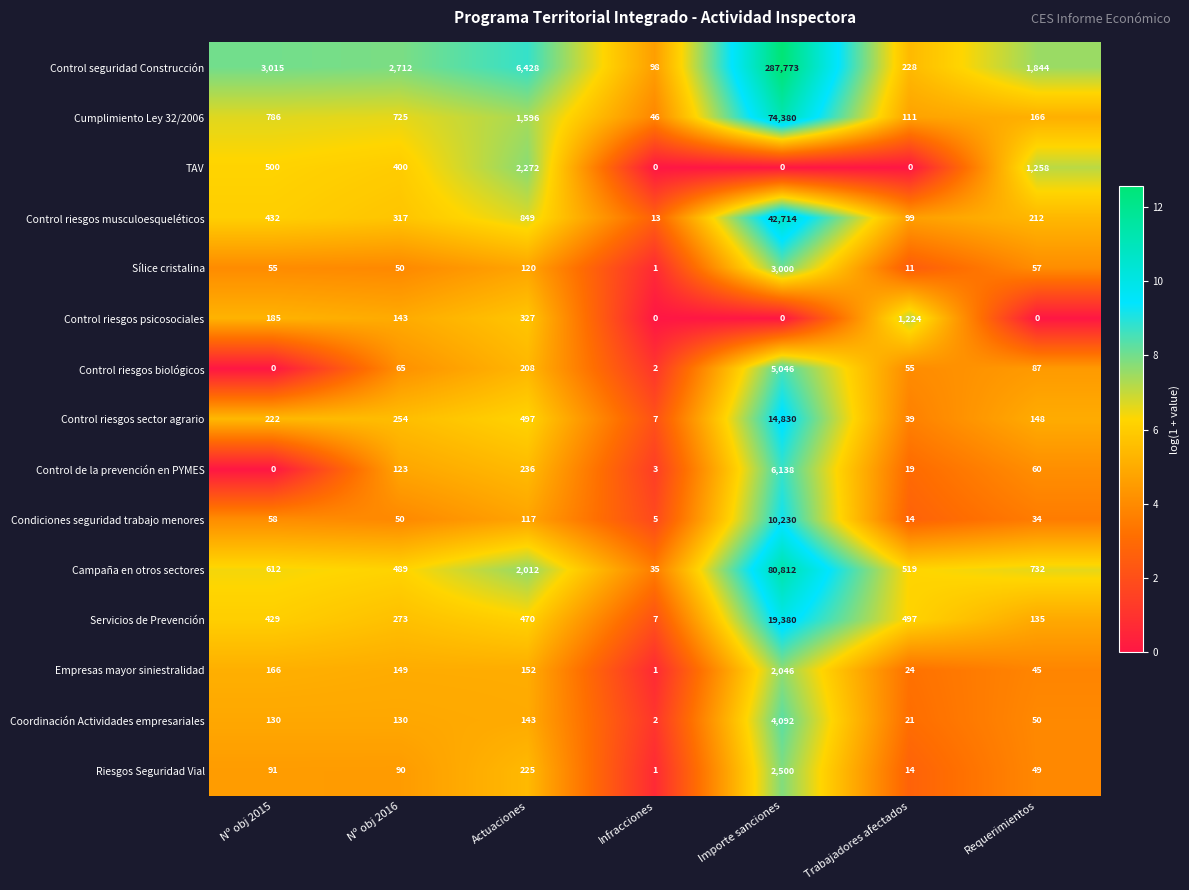

How many categories are shown in the chart?

7